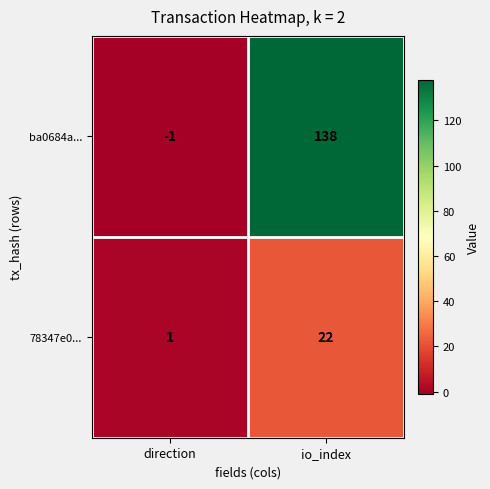

What is the spread (max minus min) of values at io_index?

116